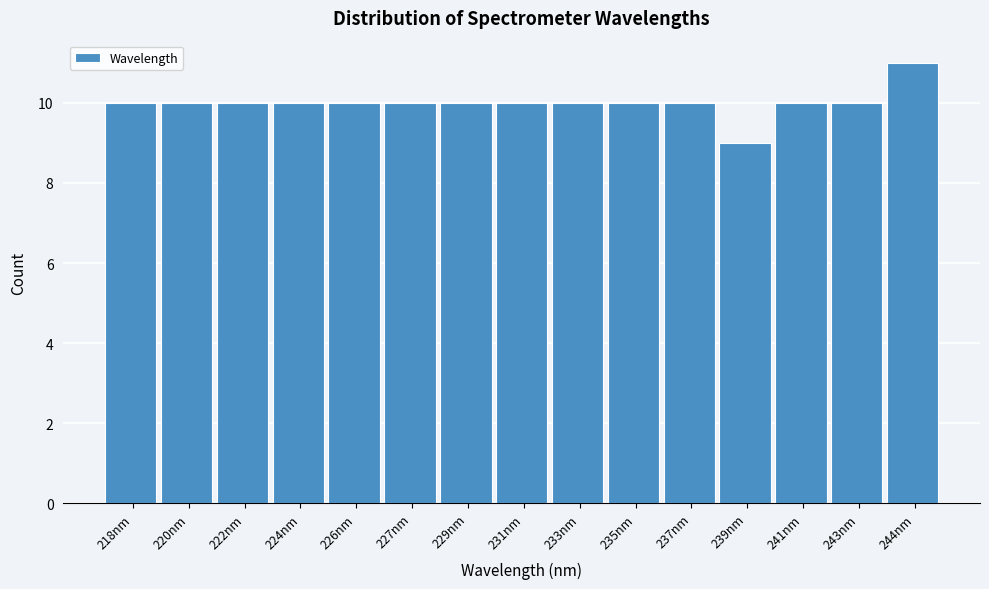

Reading left to right, what are all the values shown in this chart?

218nm=10	220nm=10	222nm=10	224nm=10	226nm=10	227nm=10	229nm=10	231nm=10	233nm=10	235nm=10	237nm=10	239nm=9	241nm=10	243nm=10	244nm=11